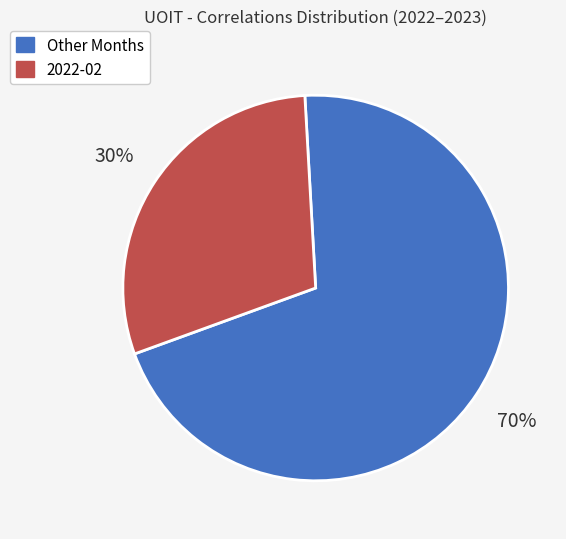

To the nearest percent, what is the average slice percentage?

50%